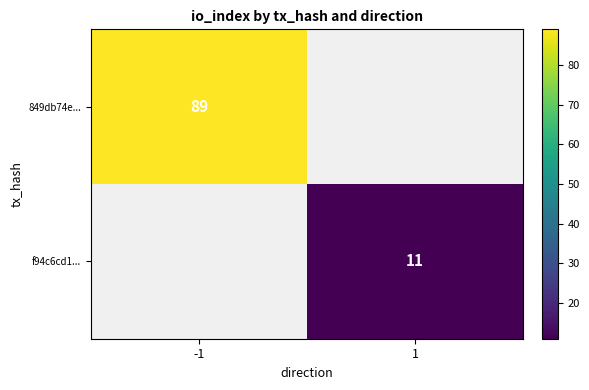

The 849db74e... series shows 59 at -1. True or false?

False